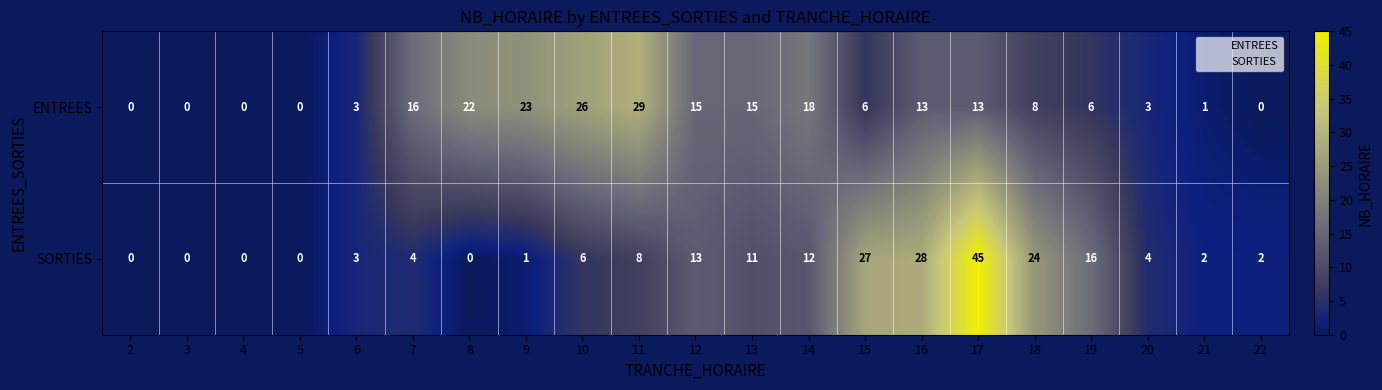

At which category does the chart reach its peak across all series?

17